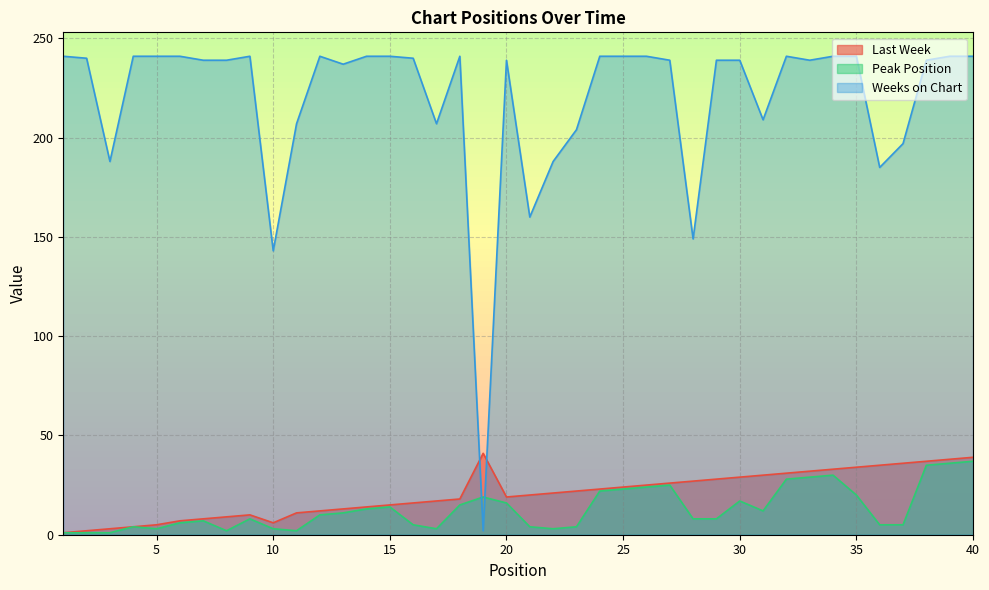

Where is Last Week nearest to the value 21?

22